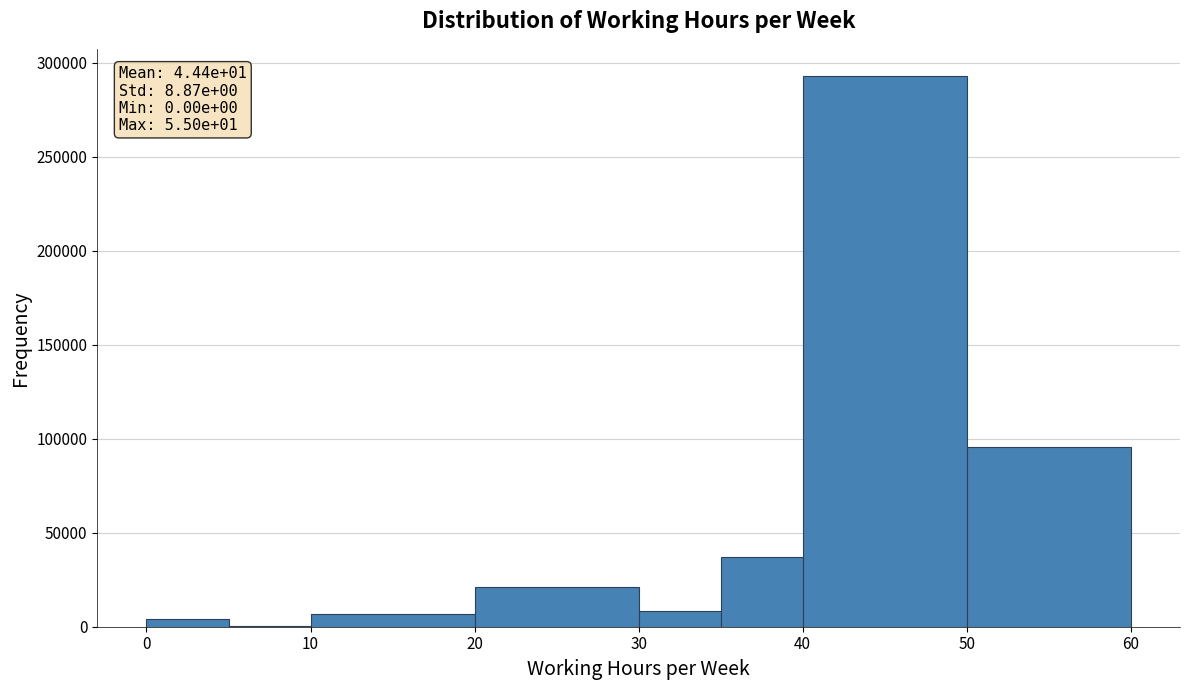

Which range on the x-axis has the tallest bar?

40 to 50